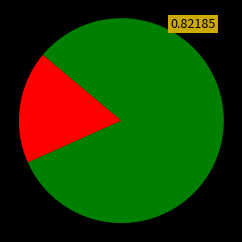

Is there a majority slice in this chart?

Yes